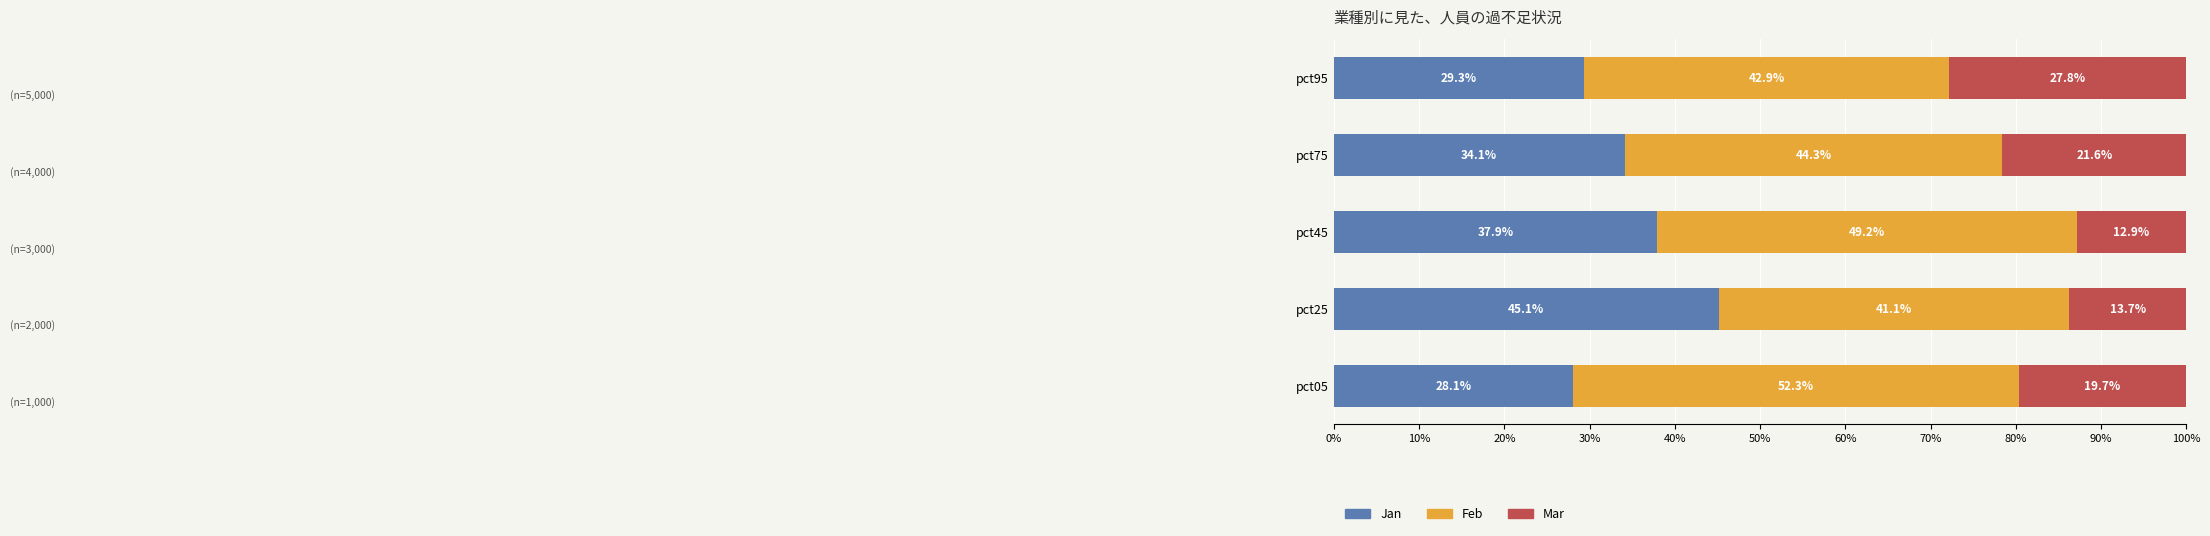

How many data points does each series have?

5